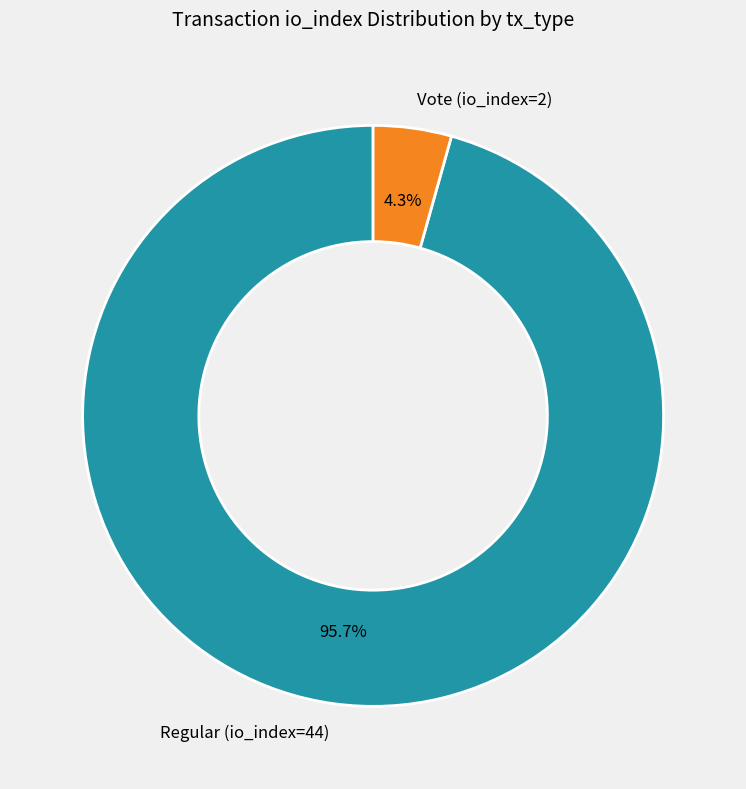

Is there any slice that represents more than half of the pie?

Yes